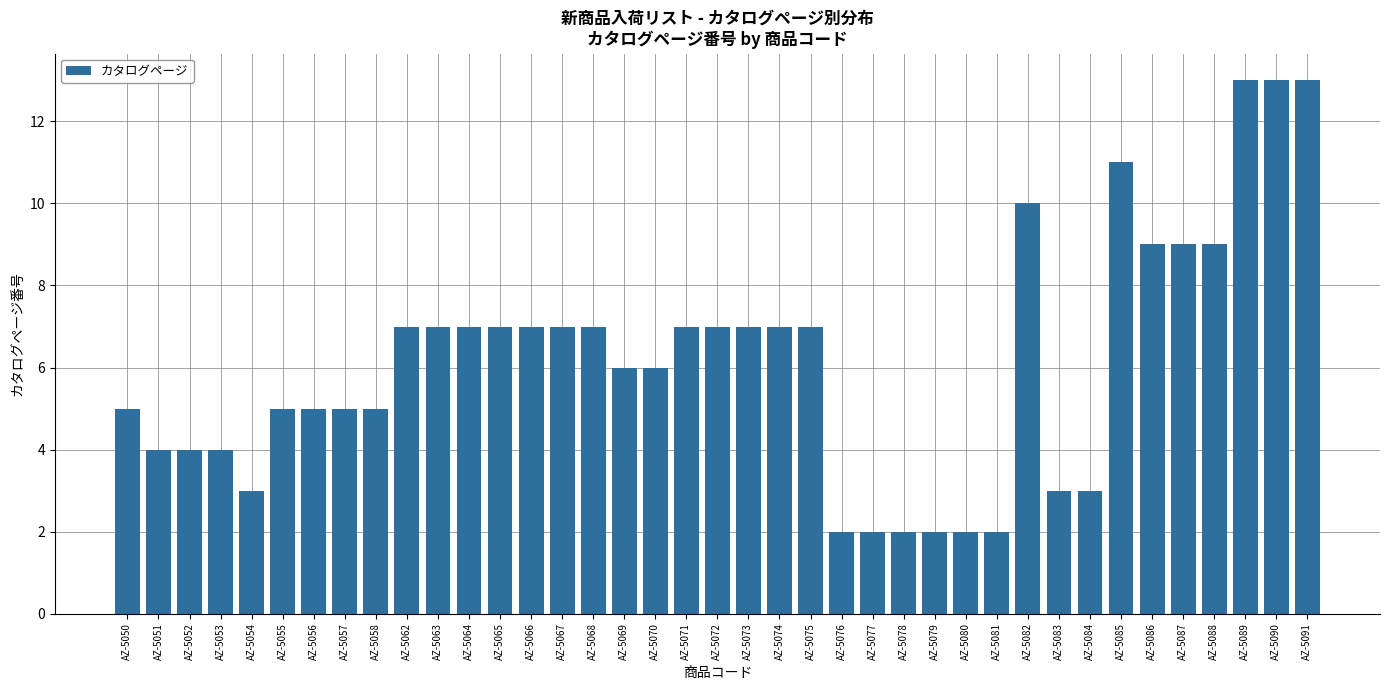

What is the value of the 21st bar from the left?

7